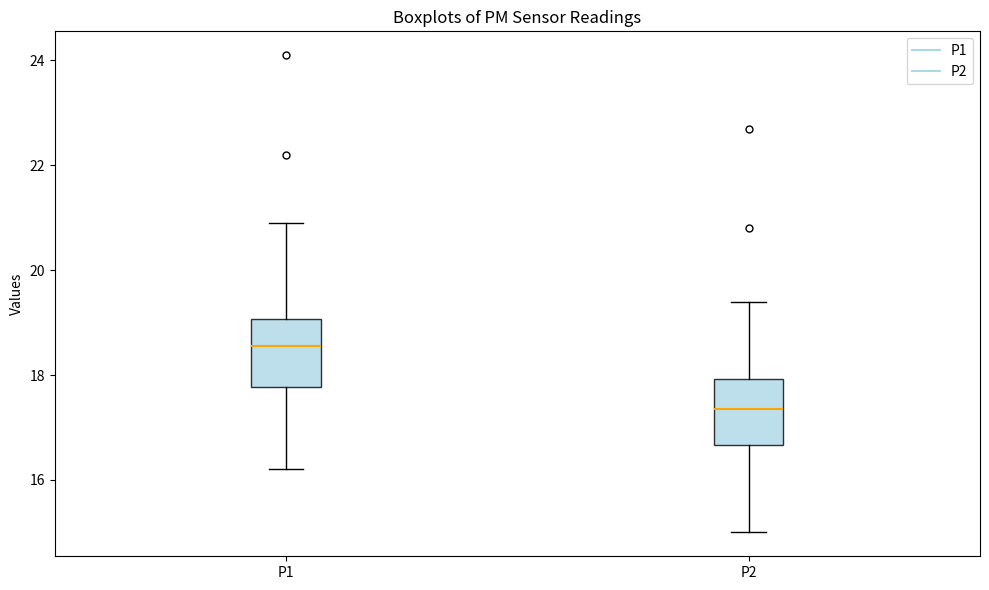

Reading left to right, read every box against the y-axis: the position of its median line, the range the box covers, and the ends of its whiskers. The values are not printed on the chart, so give them approximately, as read against the axis.

P1: median 18.6, box 17.8 to 19.0, whiskers 16.2 to 21.0
P2: median 17.4, box 16.6 to 18.0, whiskers 15.0 to 19.4